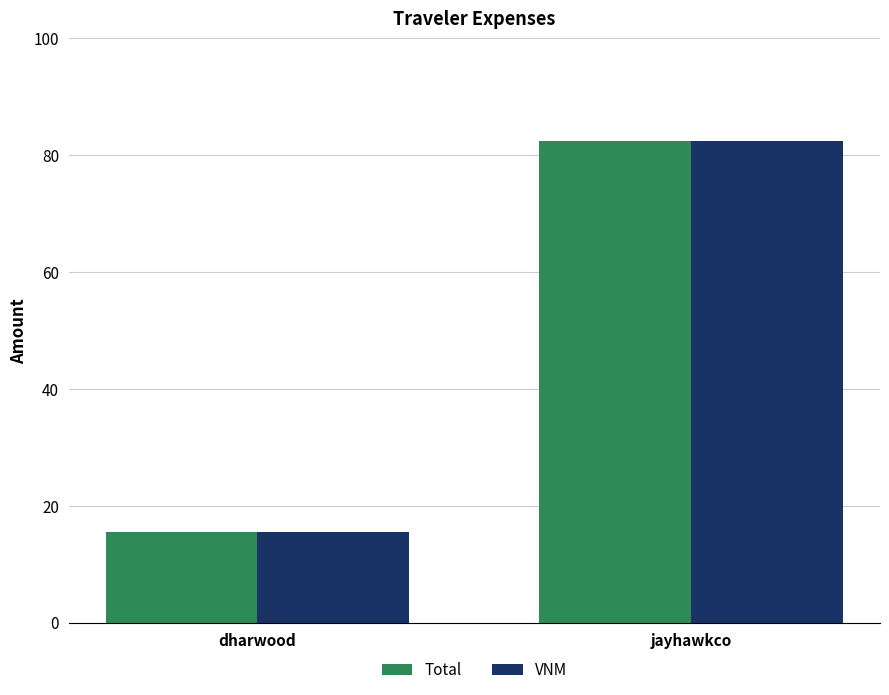

At which category is the sum across all series the highest?

jayhawkco